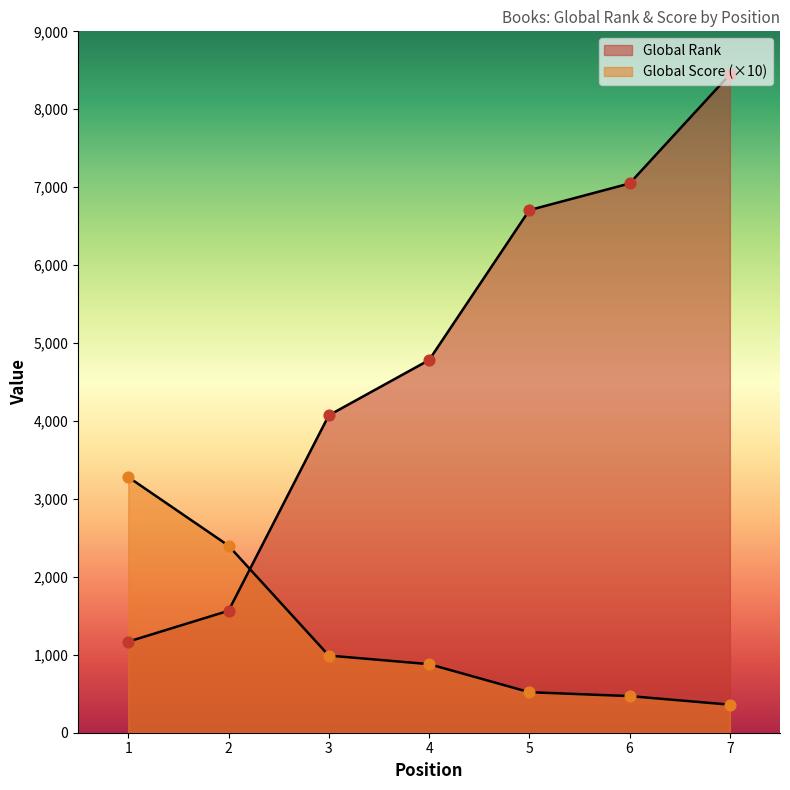

Which series reaches the maximum Y coordinate?

Global Rank